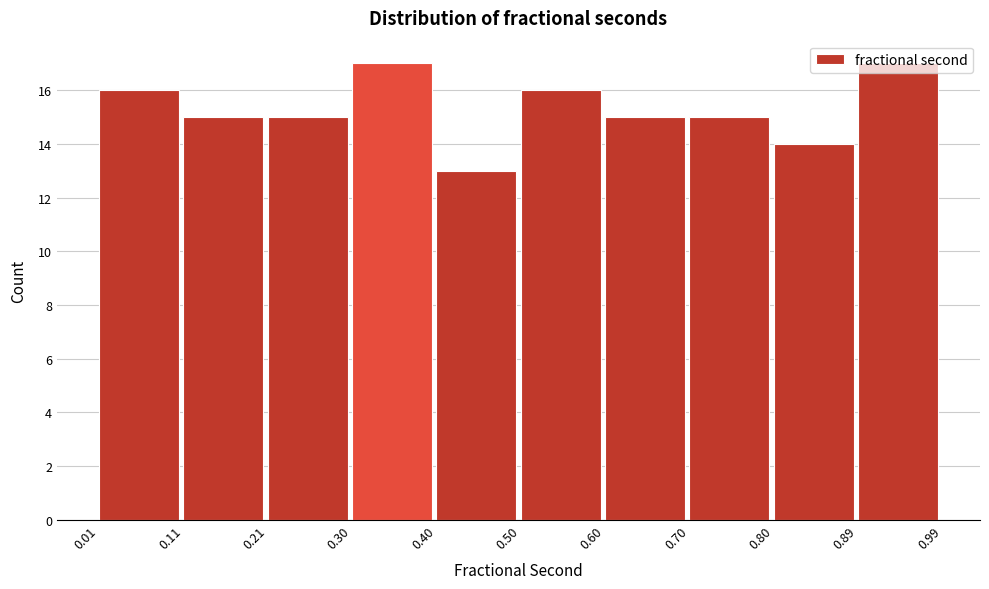

Reading left to right, list every bar in this chart as the range it spans on the x-axis followed by its height. The values are not printed on the chart, so give them approximately, as read against the axis.

0.01 to 0.11: 16
0.11 to 0.21: 15
0.21 to 0.30: 15
0.30 to 0.40: 17
0.40 to 0.50: 13
0.50 to 0.60: 16
0.60 to 0.70: 15
0.70 to 0.80: 15
0.80 to 0.89: 14
0.89 to 0.99: 17